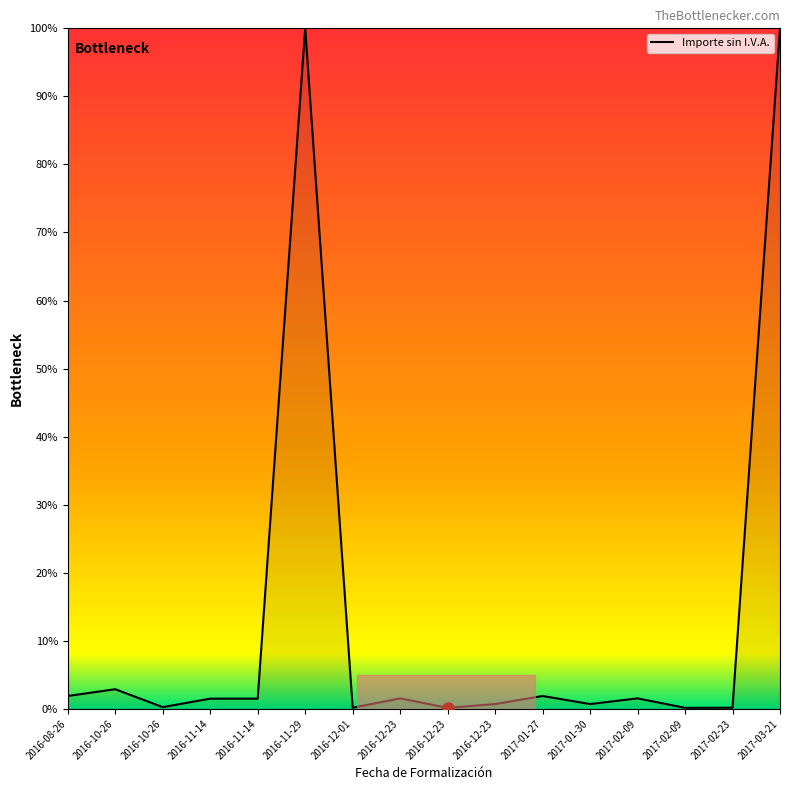

True or false: the data shows 0.2 at 2016-12-01.

True